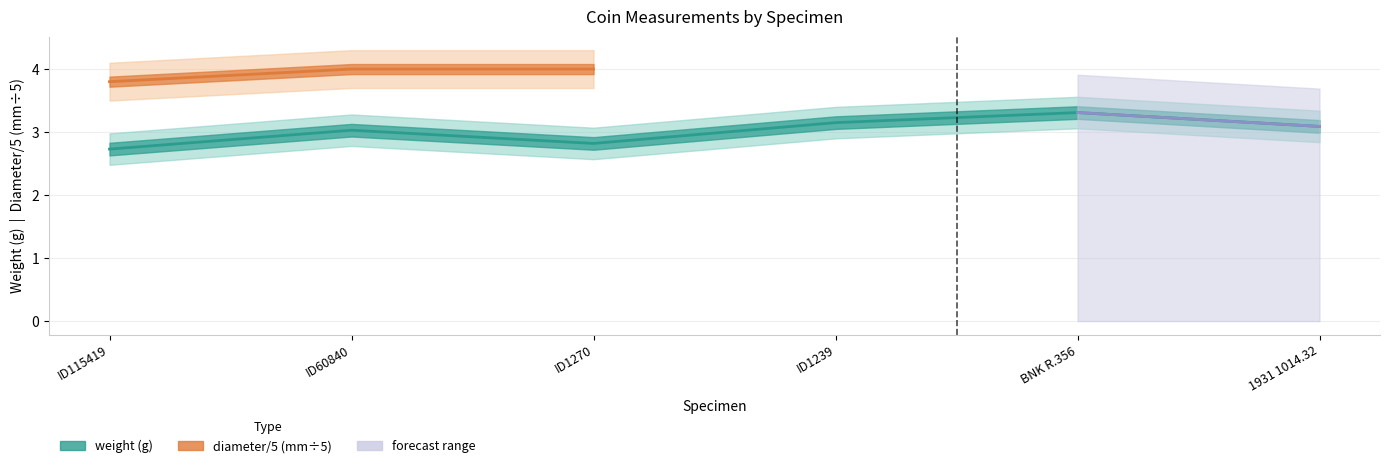

How many values exceed 3?

4